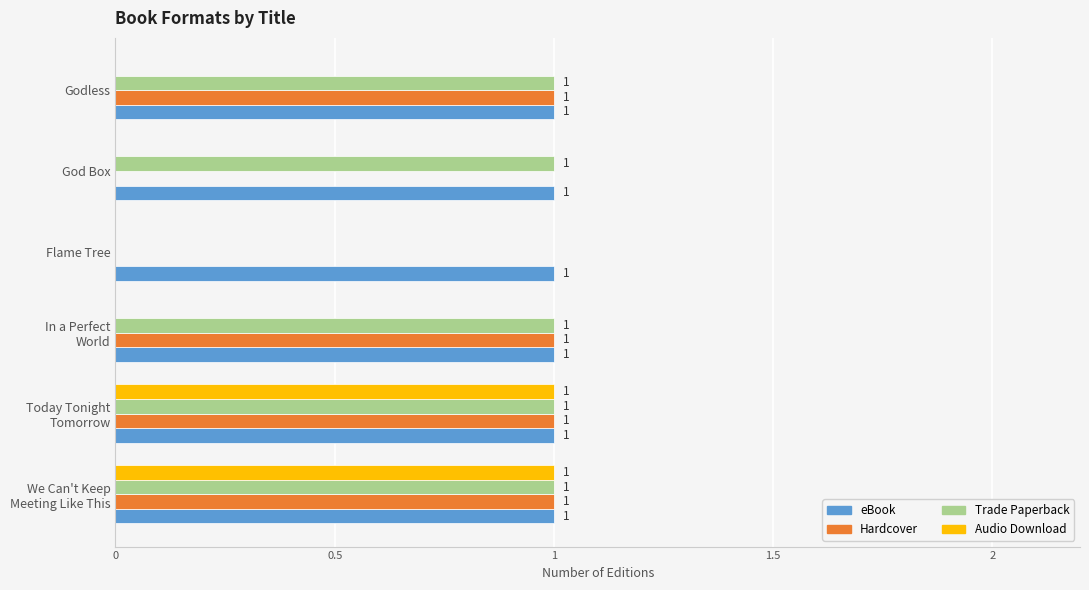

Which series has the largest total across all categories?

eBook